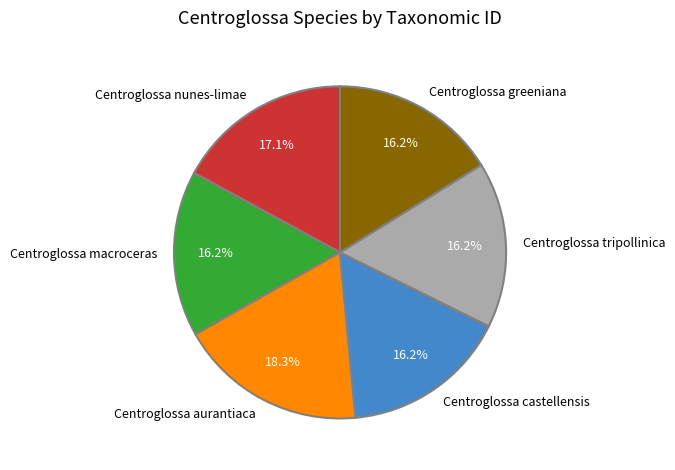

How many slices are in this pie chart?

6